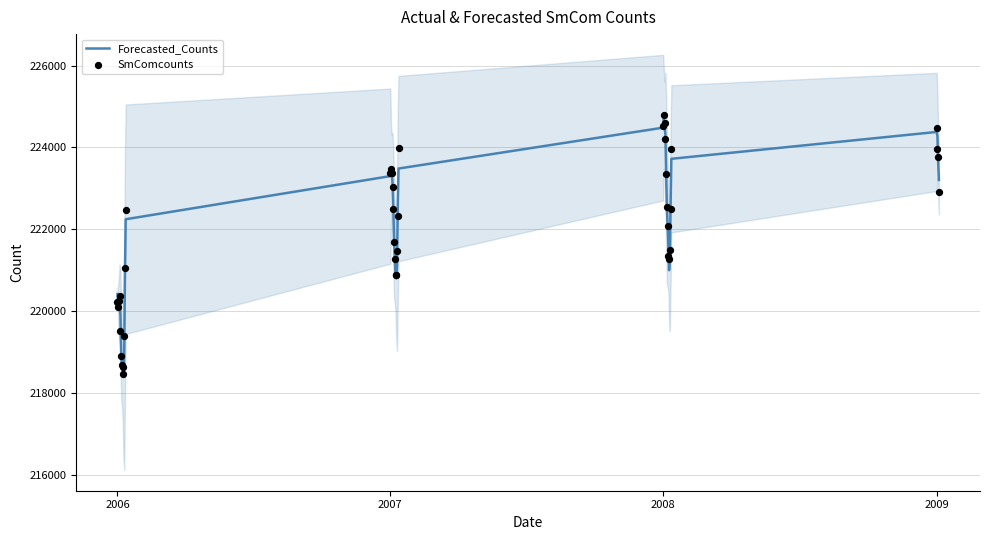

Is it true that Forecasted_Counts equals 293108.3 at 2009?

False